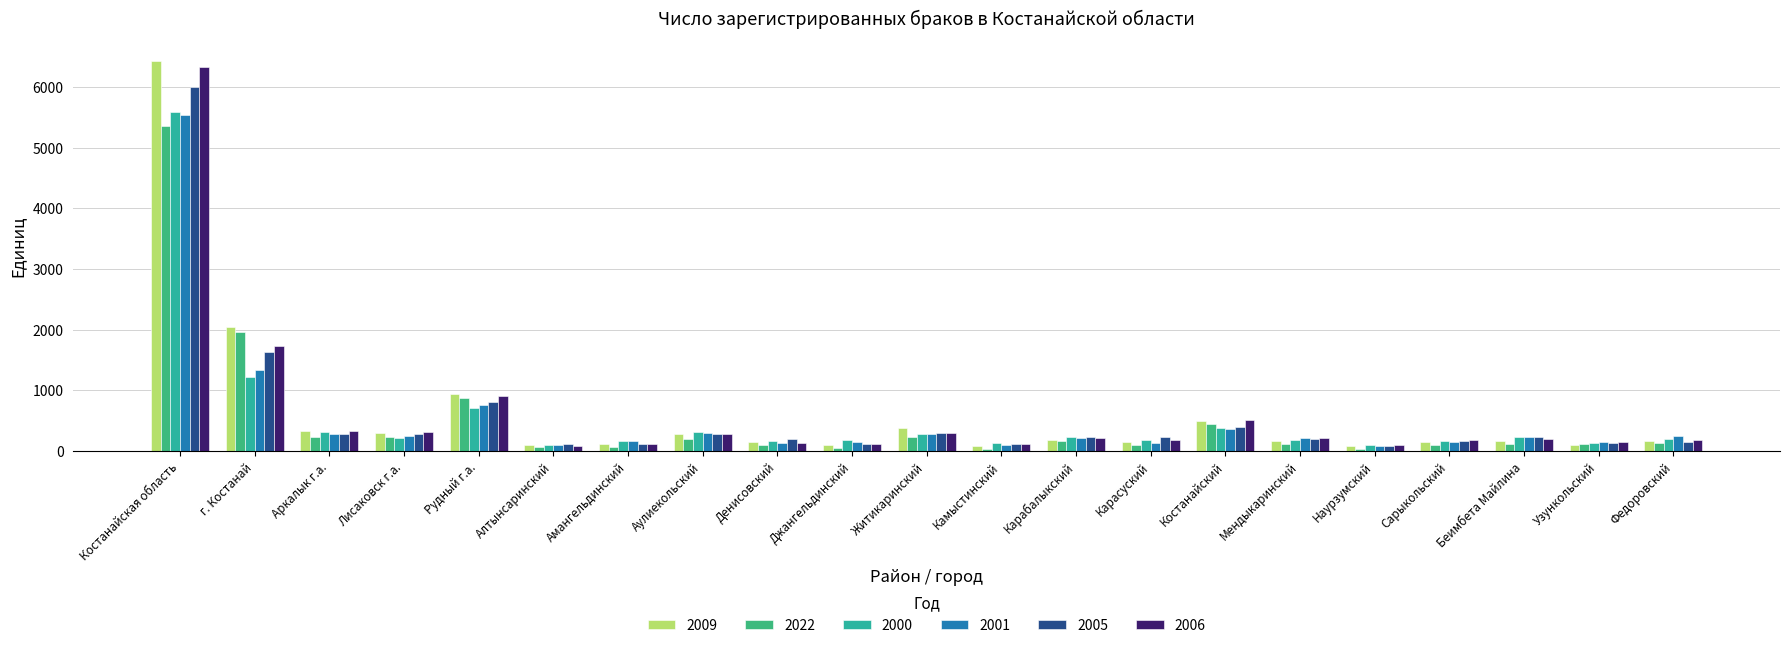

What is the lowest value of the 2009 series?

77